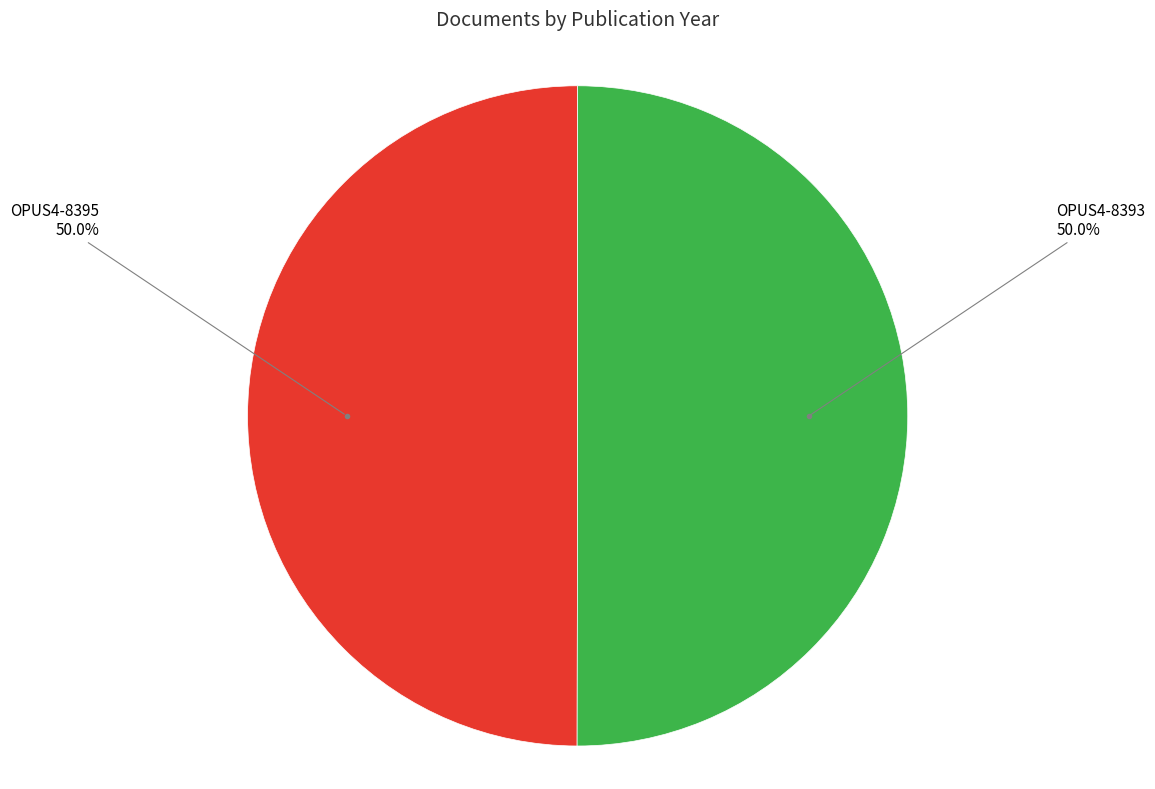

Count the number of slices in the pie.

2